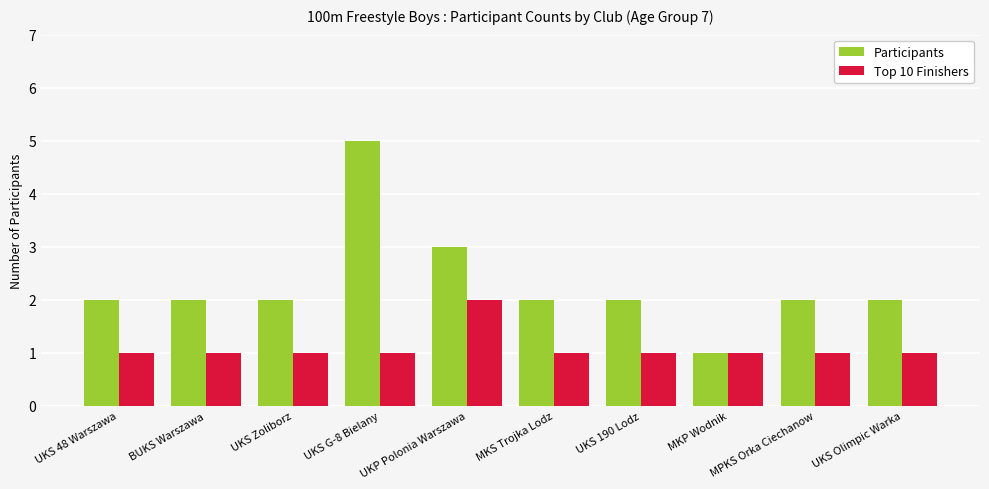

Which series has the widest spread of values?

Participants